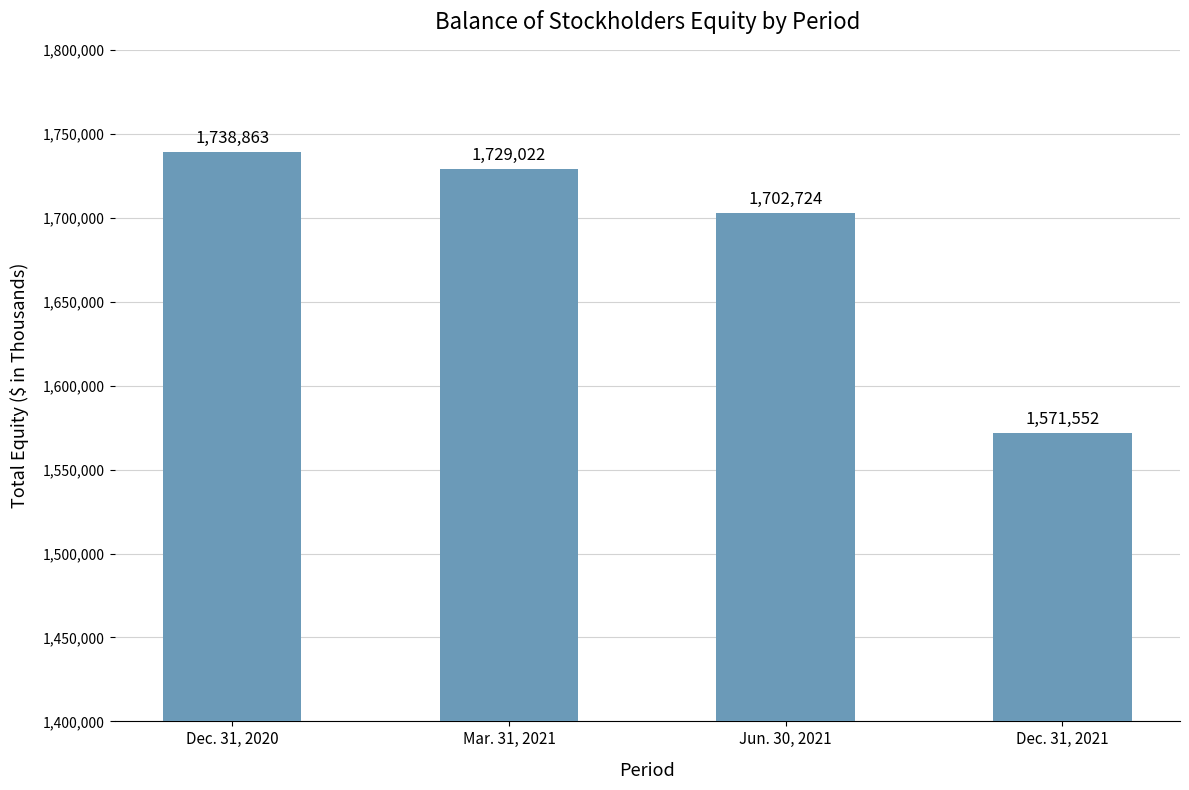

At which category does the chart reach its peak across all series?

Dec. 31, 2020